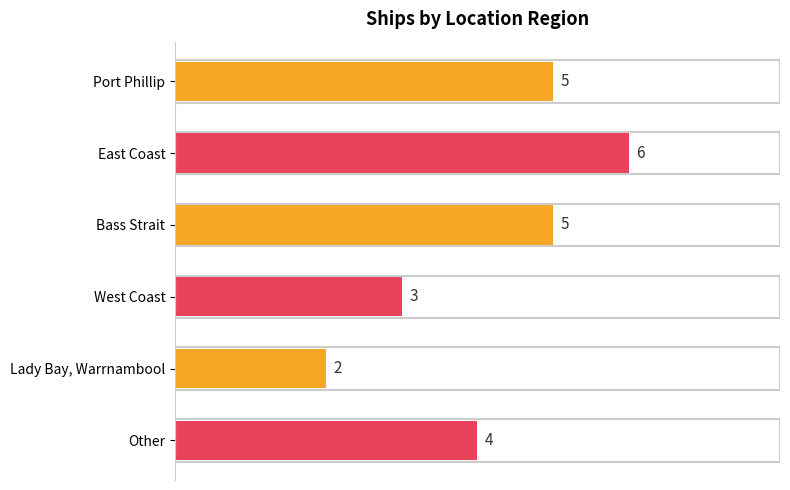

What is the average value?

4